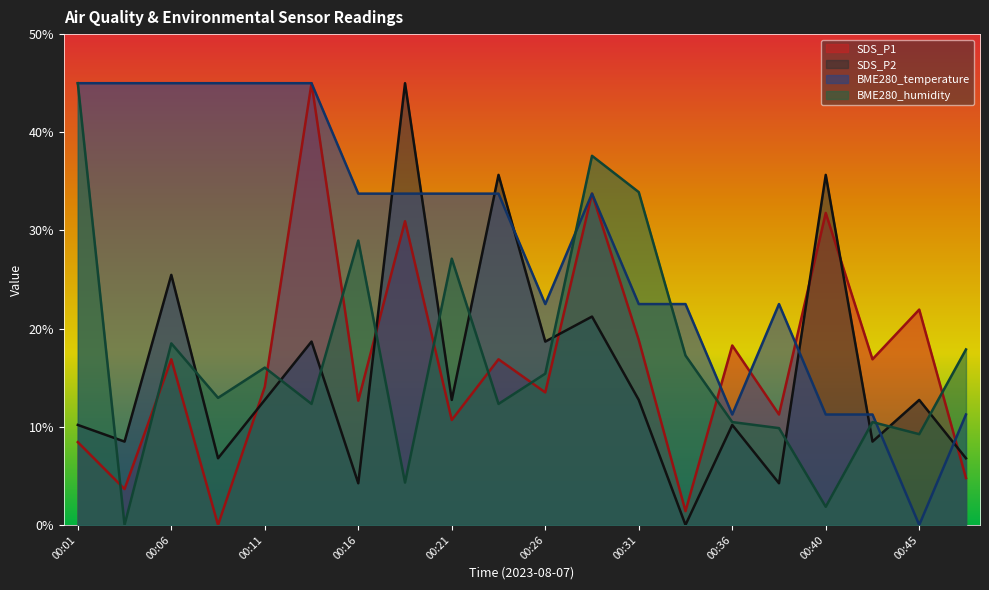

Is the value of SDS_P2 at 00:13 greater than the value of BME280_humidity at 00:43?

Yes